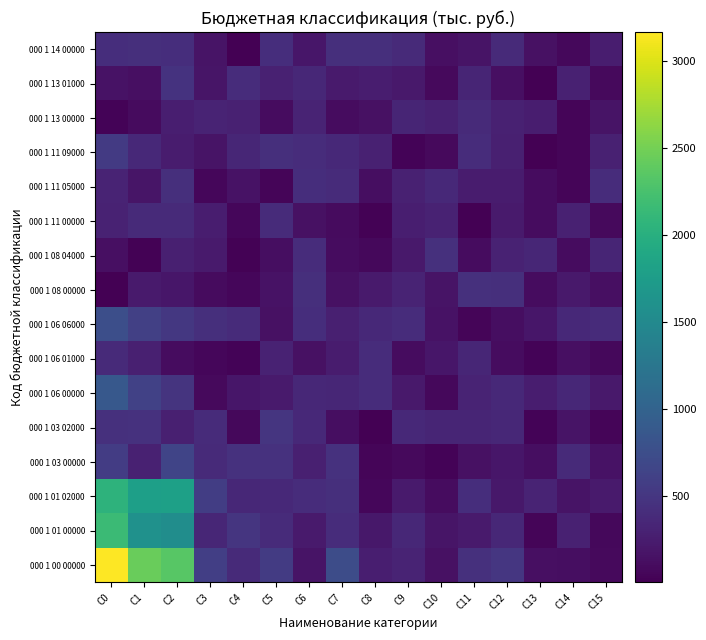

Reading left to right, what are all the values shown in this chart?

000 1 00 00000: C0=3164.4	C1=2447.2	C2=2348.9	C3=584.1	C4=385.2	C5=556.8	C6=166.1	C7=736.0	C8=274.2	C9=322.2	C10=144.3	C11=440.9	C12=504.1	C13=130.8	C14=117.1	C15=82.4
000 1 01 00000: C0=2156.6	C1=1597.6	C2=1555.9	C3=343.3	C4=487.4	C5=390.8	C6=225.7	C7=398.4	C8=207.7	C9=355.6	C10=180.8	C11=234.5	C12=353.9	C13=44.7	C14=296.9	C15=76.6
000 1 01 02000: C0=2049.1	C1=1788.2	C2=1795.7	C3=575.7	C4=349.3	C5=372.0	C6=401.9	C7=431.5	C8=57.5	C9=225.2	C10=106.5	C11=412.0	C12=203.9	C13=321.6	C14=164.0	C15=233.7
000 1 03 00000: C0=560.8	C1=295.5	C2=648.2	C3=381.5	C4=455.4	C5=453.3	C6=283.4	C7=450.8	C8=40.2	C9=88.5	C10=34.5	C11=146.7	C12=188.3	C13=125.7	C14=376.2	C15=160.3
000 1 03 02000: C0=441.4	C1=456.3	C2=275.8	C3=393.7	C4=66.6	C5=494.7	C6=361.8	C7=125.8	C8=2.9	C9=366.9	C10=331.9	C11=328.2	C12=360.3	C13=37.0	C14=164.8	C15=52.1
000 1 06 00000: C0=874.6	C1=608.2	C2=476.8	C3=79.8	C4=190.9	C5=225.2	C6=350.6	C7=342.8	C8=399.4	C9=212.9	C10=75.7	C11=321.4	C12=363.0	C13=258.0	C14=352.2	C15=221.9
000 1 06 01000: C0=374.9	C1=286.5	C2=105.8	C3=63.2	C4=28.8	C5=308.8	C6=147.8	C7=244.8	C8=408.1	C9=112.2	C10=190.7	C11=339.8	C12=108.9	C13=36.3	C14=131.9	C15=72.5
000 1 06 06000: C0=764.5	C1=596.9	C2=518.4	C3=428.1	C4=397.6	C5=140.2	C6=417.3	C7=282.5	C8=363.3	C9=403.2	C10=158.5	C11=50.0	C12=117.5	C13=196.0	C14=371.7	C15=386.8
000 1 08 00000: C0=7.1	C1=232.2	C2=190.3	C3=100.2	C4=54.3	C5=152.4	C6=423.9	C7=145.7	C8=233.2	C9=316.0	C10=163.6	C11=436.7	C12=432.7	C13=113.2	C14=223.5	C15=135.2
000 1 08 04000: C0=132.0	C1=19.3	C2=276.6	C3=226.3	C4=23.6	C5=125.9	C6=408.4	C7=108.1	C8=65.1	C9=220.0	C10=443.1	C11=108.8	C12=302.2	C13=342.3	C14=106.8	C15=327.3
000 1 11 00000: C0=300.3	C1=375.2	C2=375.7	C3=255.0	C4=54.8	C5=397.3	C6=150.5	C7=99.4	C8=18.5	C9=265.7	C10=310.6	C11=7.7	C12=236.0	C13=103.4	C14=291.5	C15=78.4
000 1 11 05000: C0=315.5	C1=177.2	C2=424.4	C3=62.3	C4=153.8	C5=51.8	C6=415.8	C7=394.9	C8=115.9	C9=296.6	C10=367.5	C11=249.5	C12=238.2	C13=108.8	C14=41.9	C15=403.2
000 1 11 09000: C0=534.7	C1=372.2	C2=240.0	C3=170.6	C4=339.9	C5=424.3	C6=404.7	C7=365.5	C8=288.7	C9=38.0	C10=78.5	C11=404.0	C12=278.2	C13=5.7	C14=47.1	C15=298.2
000 1 13 00000: C0=37.7	C1=96.1	C2=270.5	C3=314.7	C4=296.7	C5=106.5	C6=321.7	C7=110.7	C8=146.3	C9=335.5	C10=293.5	C11=381.7	C12=297.1	C13=255.8	C14=42.5	C15=165.3
000 1 13 01000: C0=154.6	C1=133.5	C2=461.2	C3=180.4	C4=404.6	C5=289.4	C6=358.9	C7=230.0	C8=259.3	C9=221.4	C10=89.3	C11=324.7	C12=127.7	C13=11.3	C14=290.5	C15=79.6
000 1 14 00000: C0=422.7	C1=428.7	C2=411.2	C3=166.4	C4=6.9	C5=417.2	C6=192.4	C7=434.4	C8=433.1	C9=383.4	C10=132.3	C11=173.1	C12=382.5	C13=142.4	C14=76.2	C15=250.2